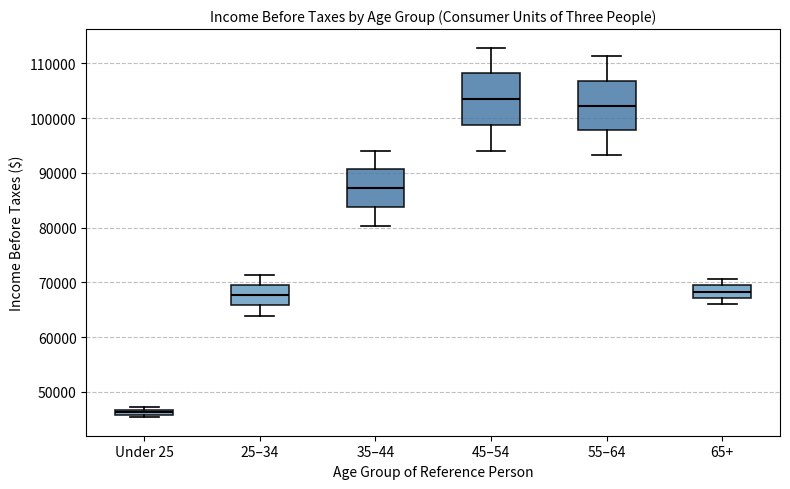

Where is the lower edge of the box for 35–44 on the y-axis? The values are not printed on the chart, so give them approximately, as read against the axis.

84000